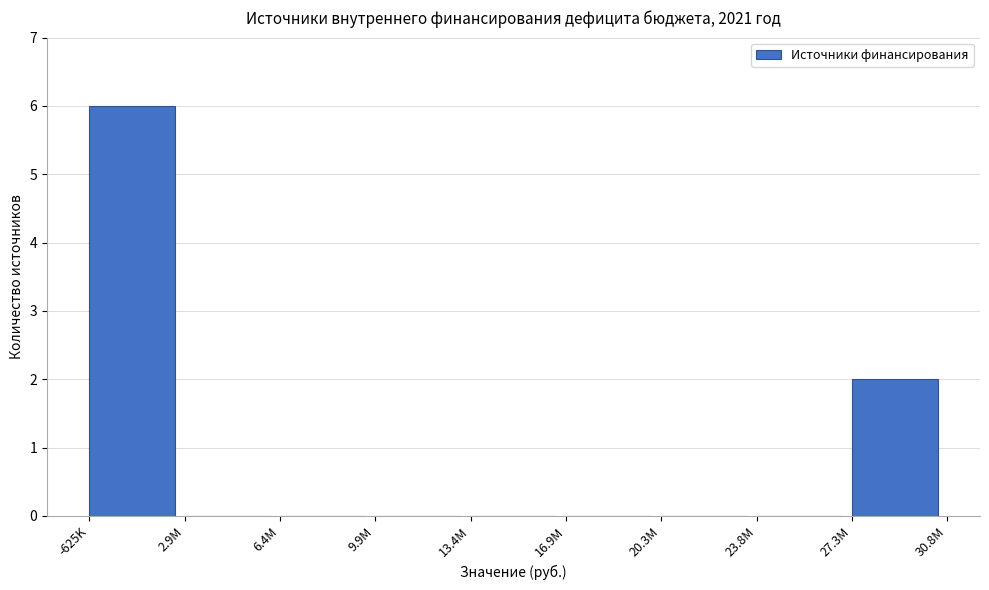

Reading right to left, list all the values displayed in this chart.

27.3M=2	23.8M=0	20.3M=0	16.9M=0	13.4M=0	9.9M=0	6.4M=0	2.9M=0	-625K=6